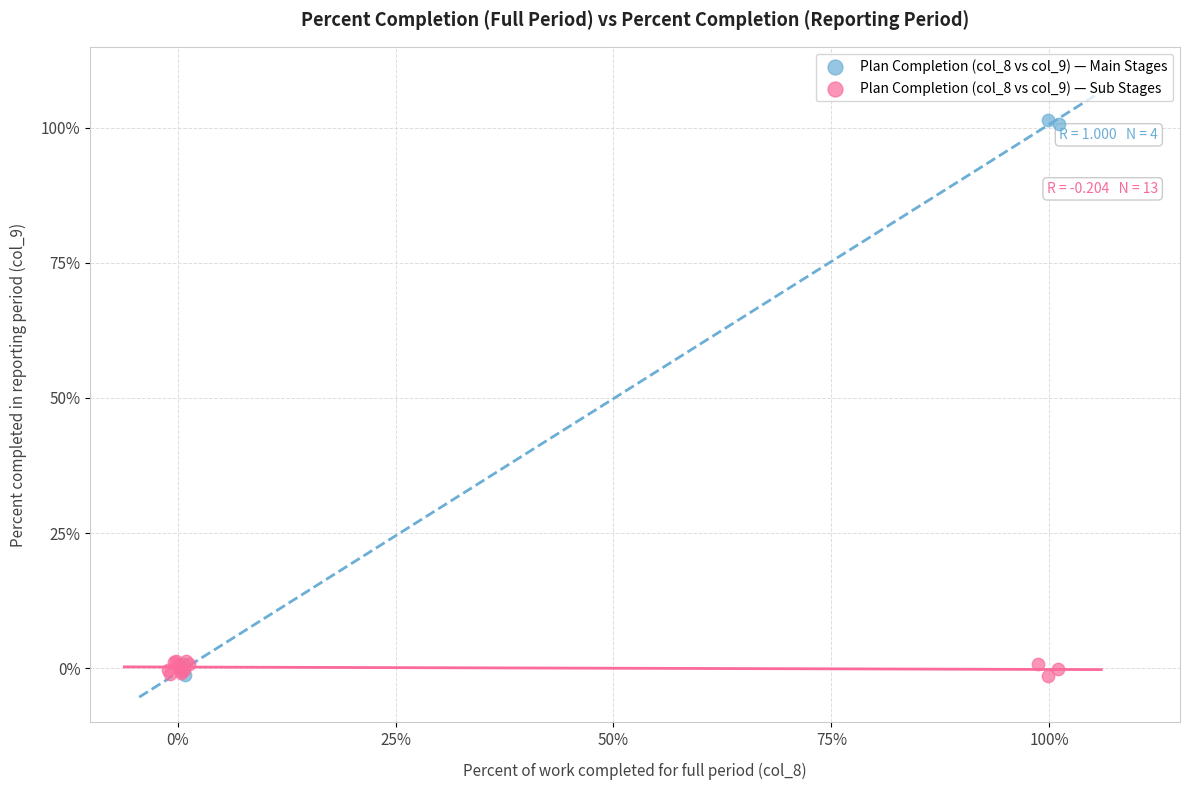

Which series reaches the maximum Y coordinate?

Plan Completion (col_8 vs col_9) — Main Stages